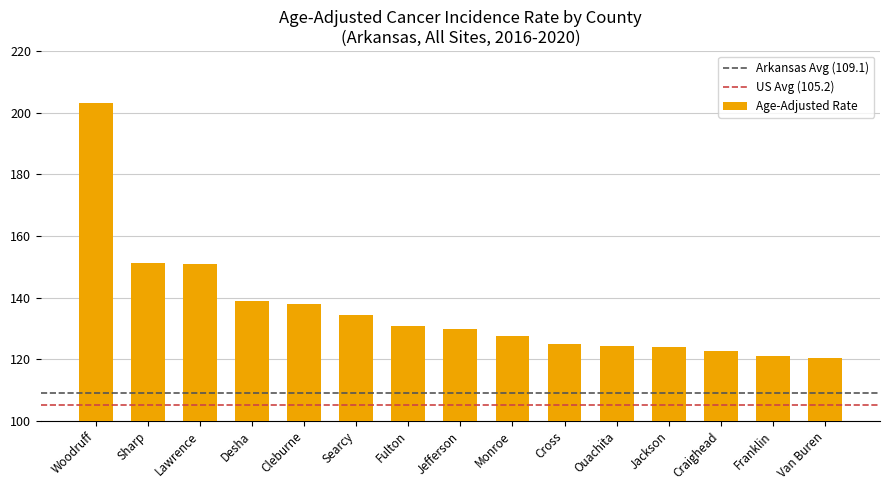

How many series are shown in this chart?

1